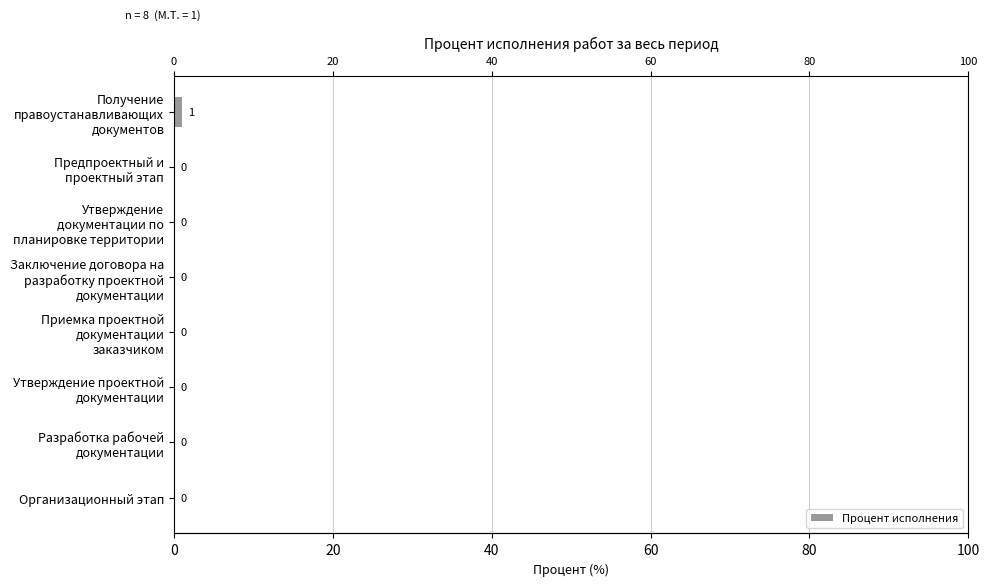

Does the chart contain any negative values?

No